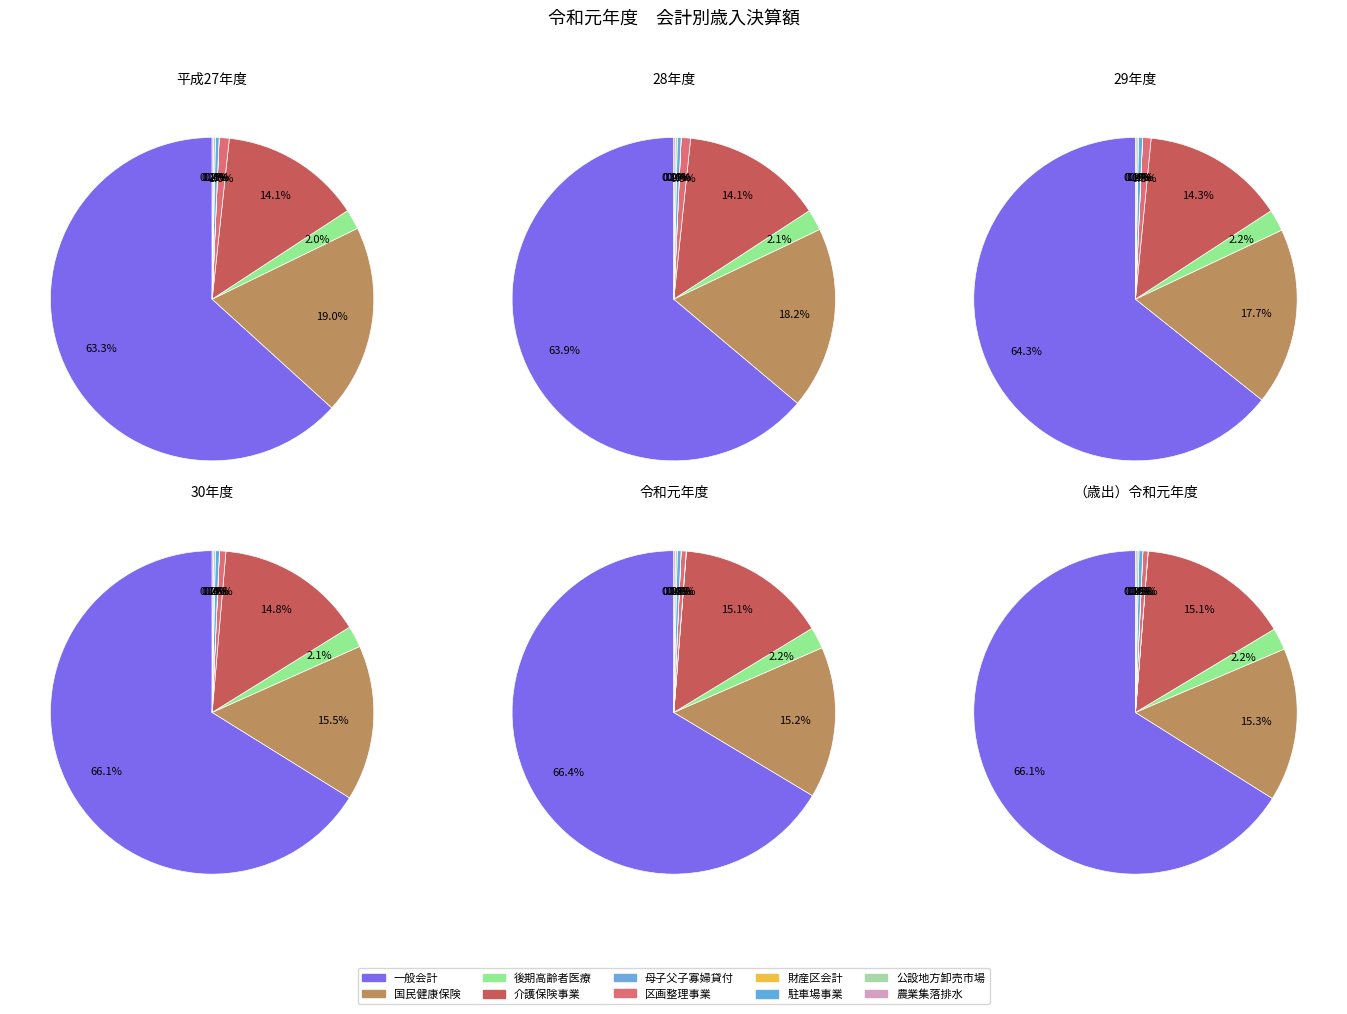

The 区画整理事業 slice represents 15% of the pie. True or false?

False